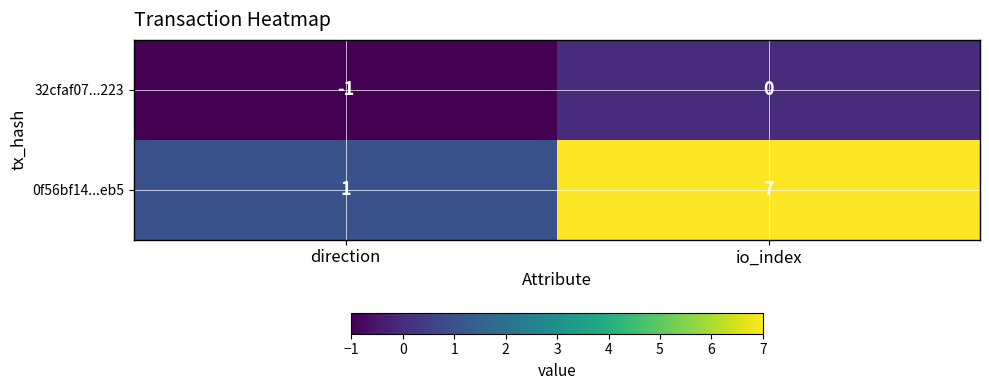

The value of 0f56bf14...eb5 at io_index is 7. True or false?

True